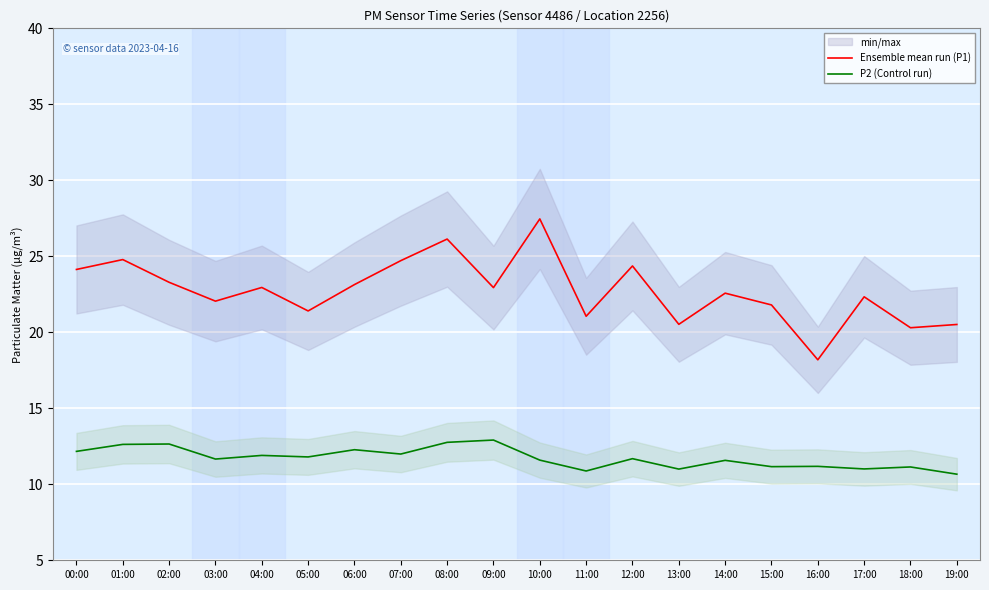

How many lines are shown in the chart?

2